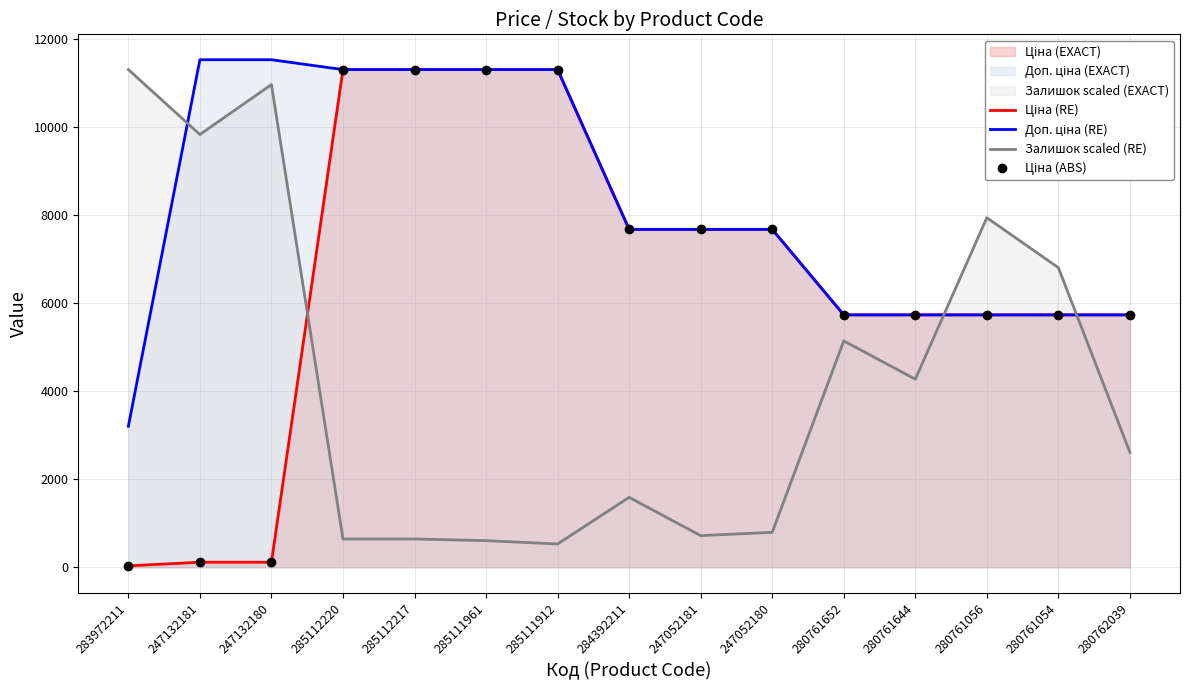

What is the approximate value of Залишок scaled (RE) at 280761054?

6810.2